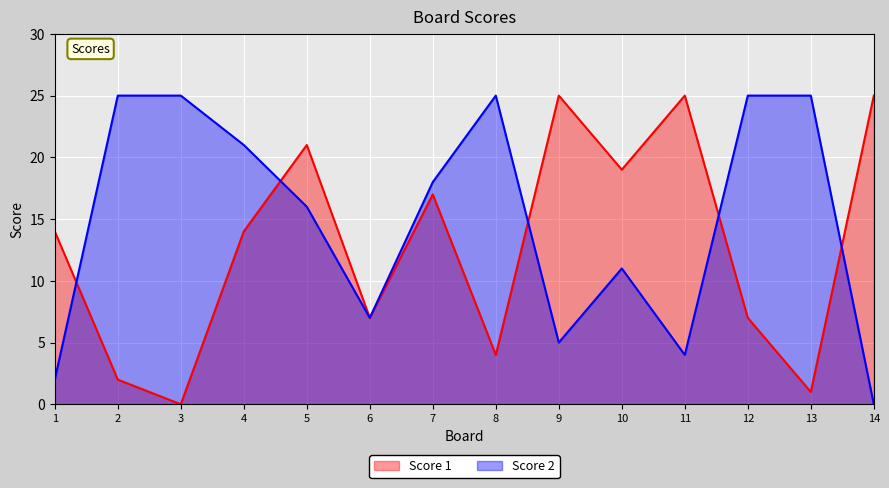

Which category has the lowest value in the Score 1 series?

3